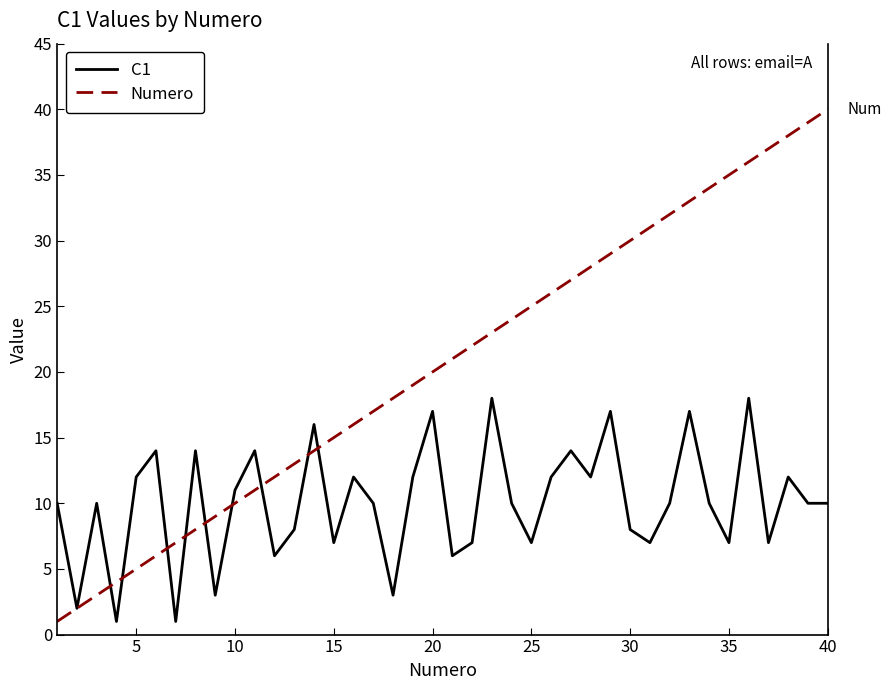

What is the average value of the C1 series?

10